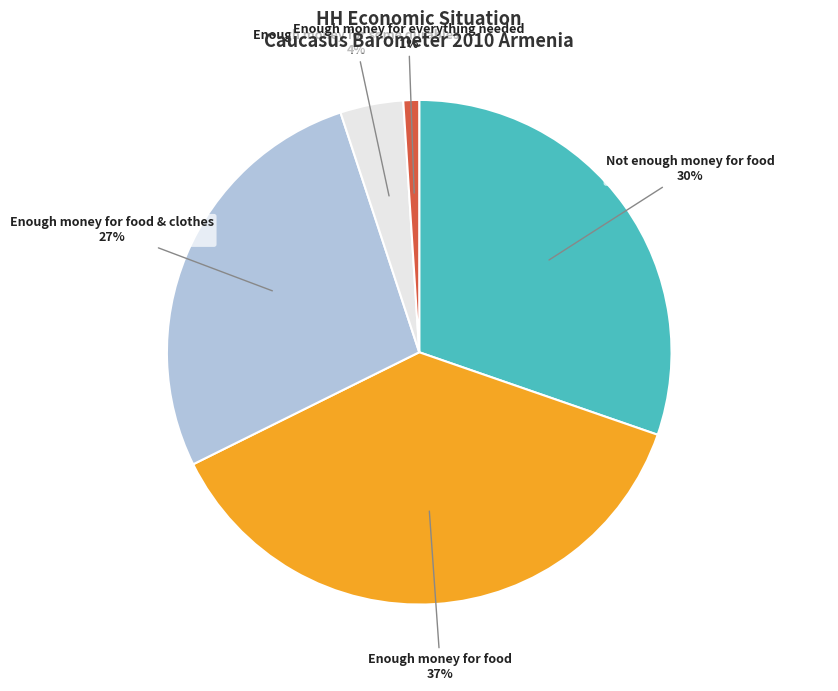

What is the smallest slice in the pie chart?

Enough money for everything needed